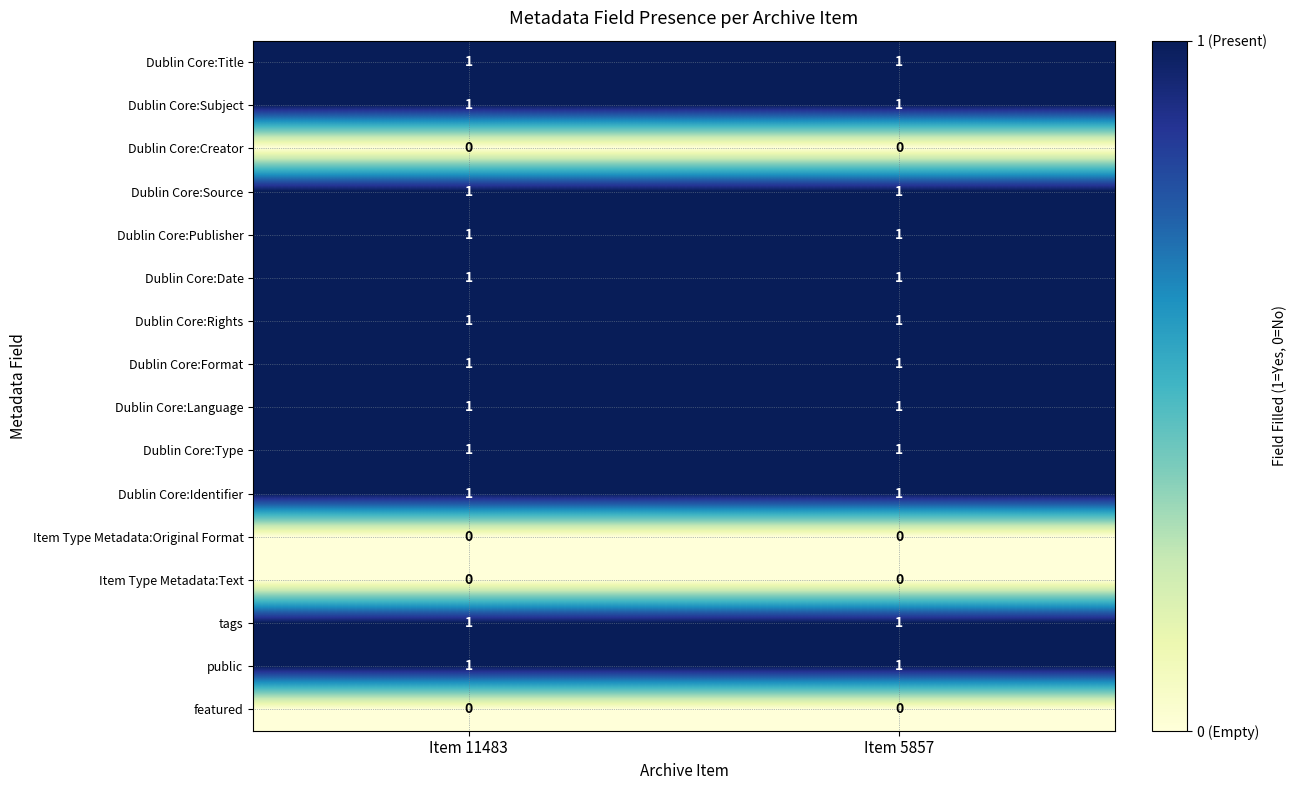

What is the total value across all series at Item 11483?

12